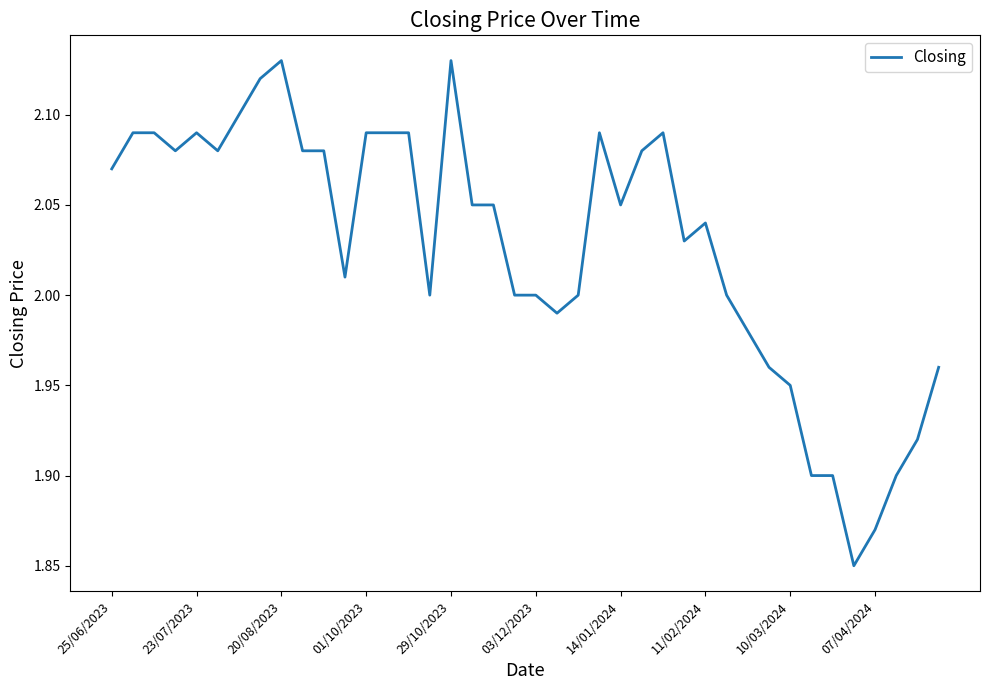

What is the difference between the maximum and minimum values?

0.3